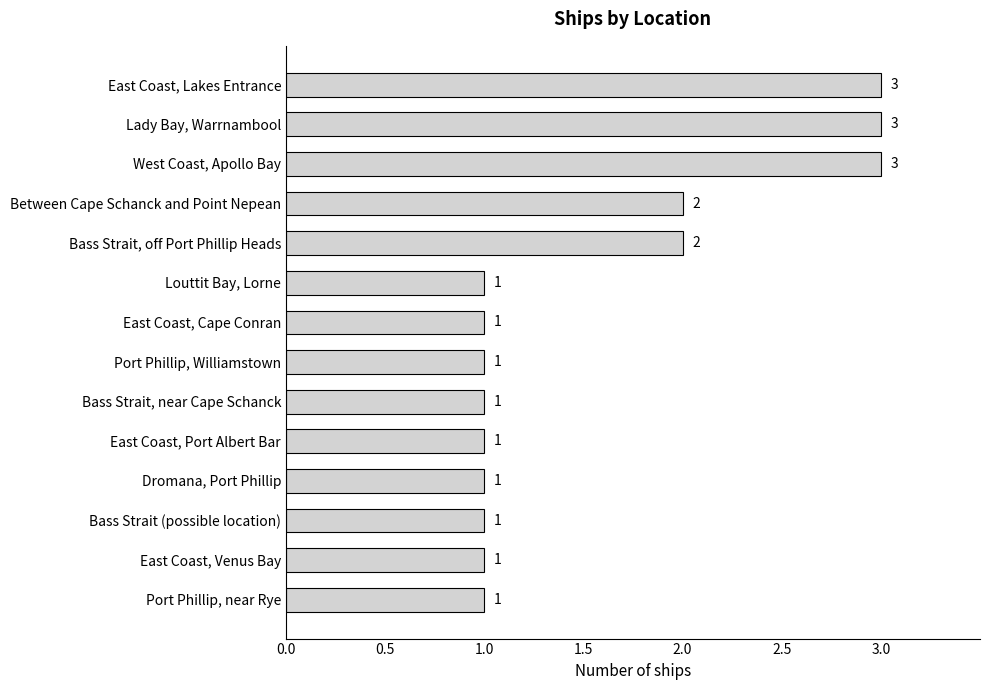

Are the bars grouped side by side (vs. stacked)?

No